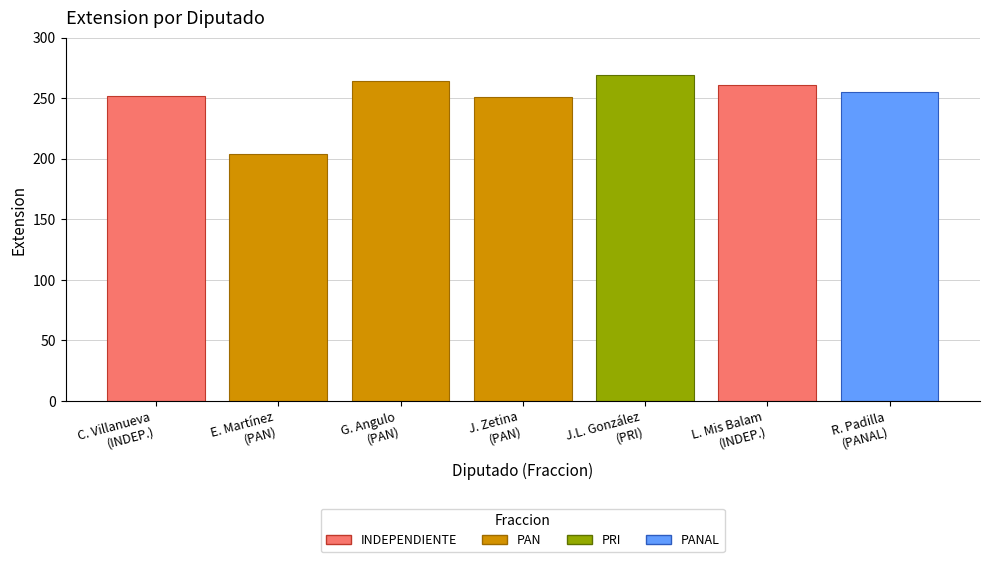

What is the difference between the maximum and minimum values?

65